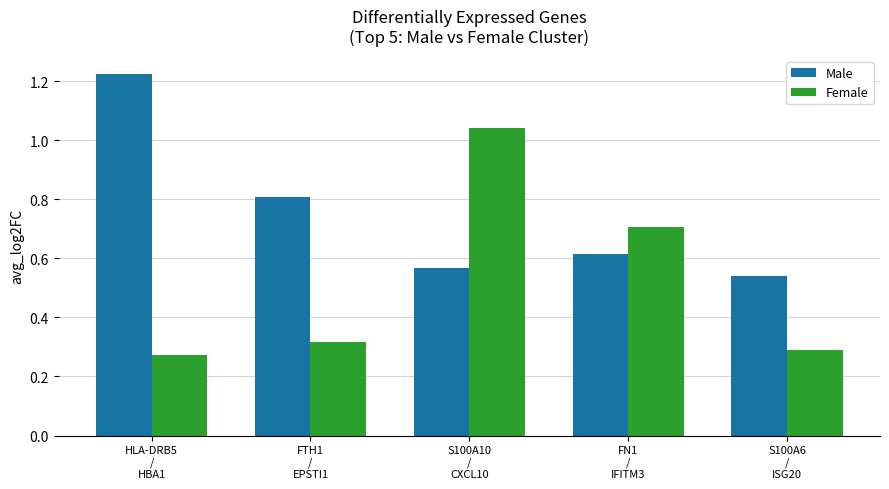

Which series has the widest spread of values?

Female